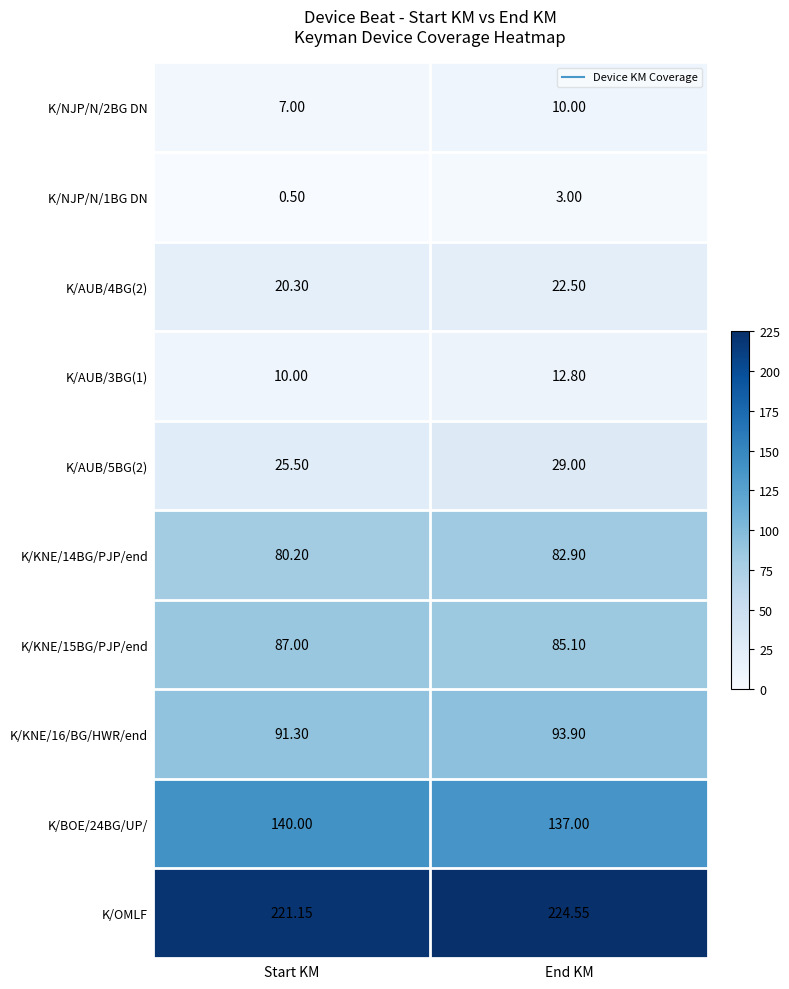

Which category has the lowest value in the K/AUB/3BG(1) series?

Start KM